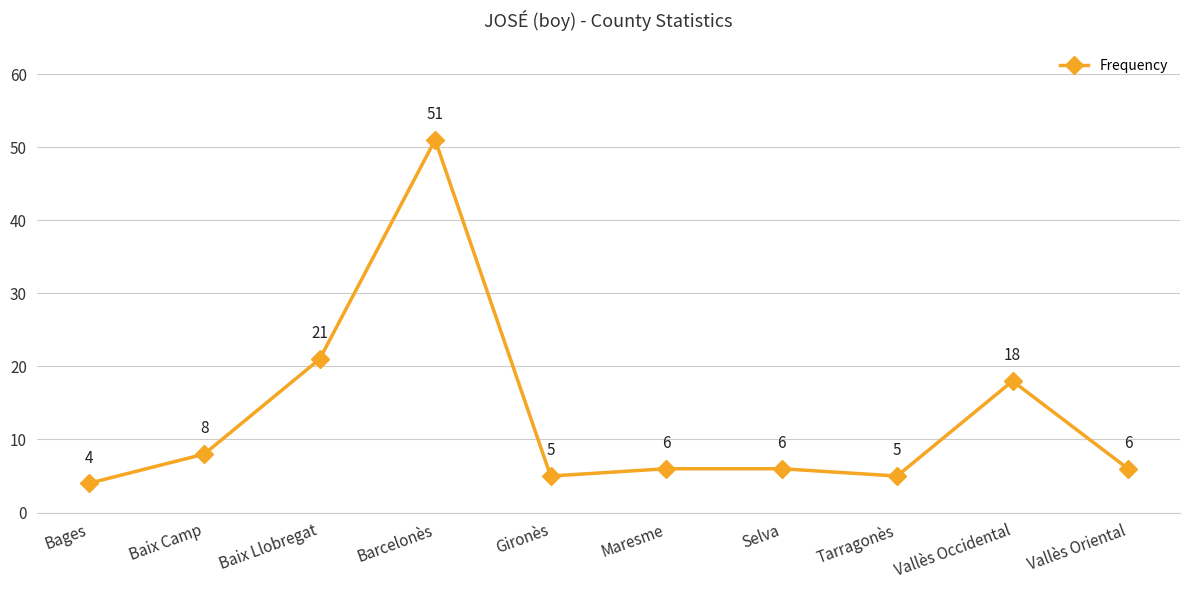

What is the average value?

13